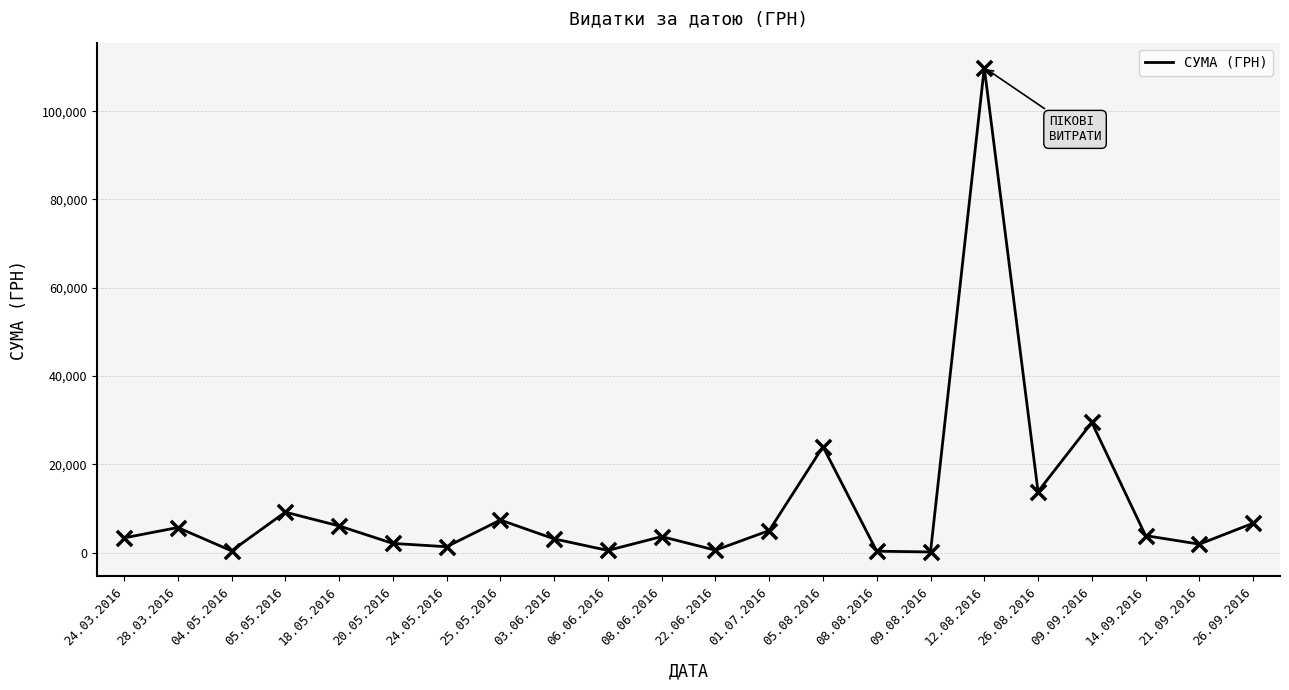

What is the change in value from 18.05.2016 to 26.08.2016?

+7774.1